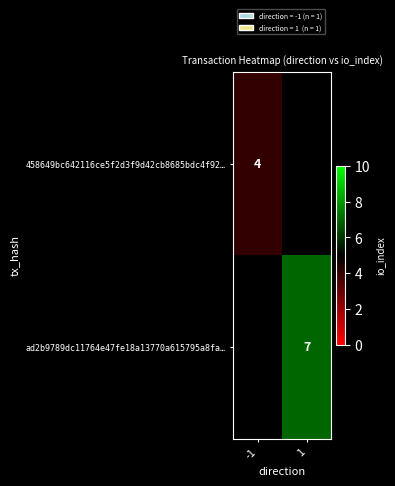

The ad2b9789dc11764e47fe18a13770a615795a8fa… series shows 7 at 1. True or false?

True